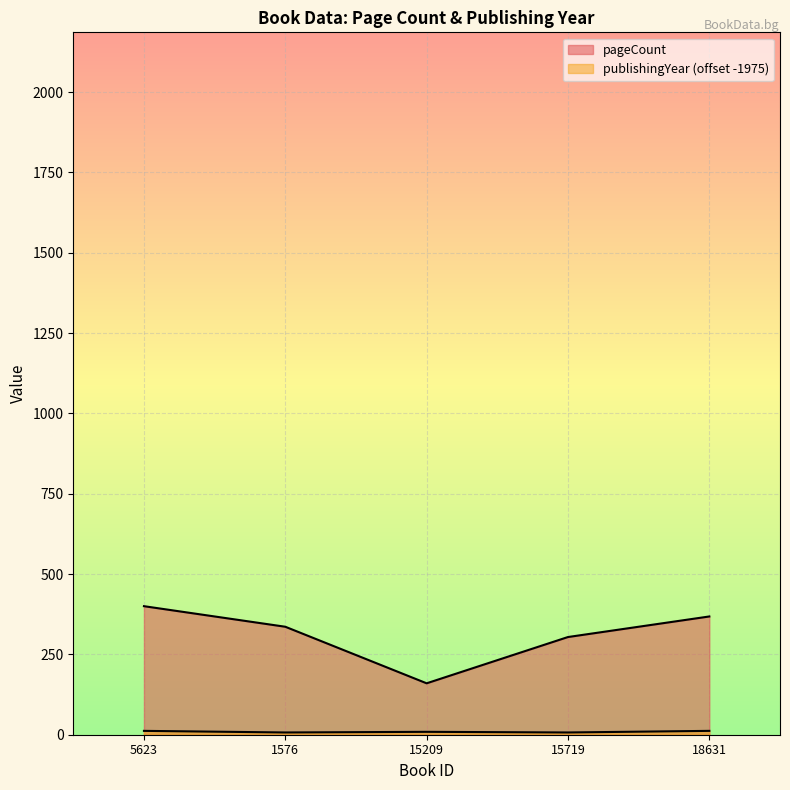

At how many categories does at least one series exceed 337?

2